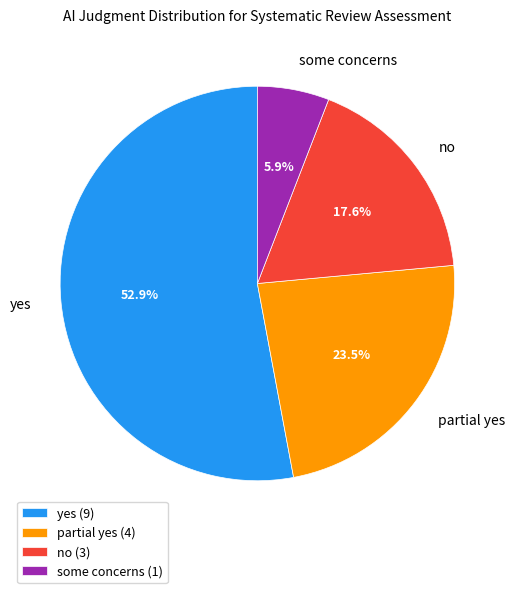

What is the ratio of the value at yes to the value at no?

3.0